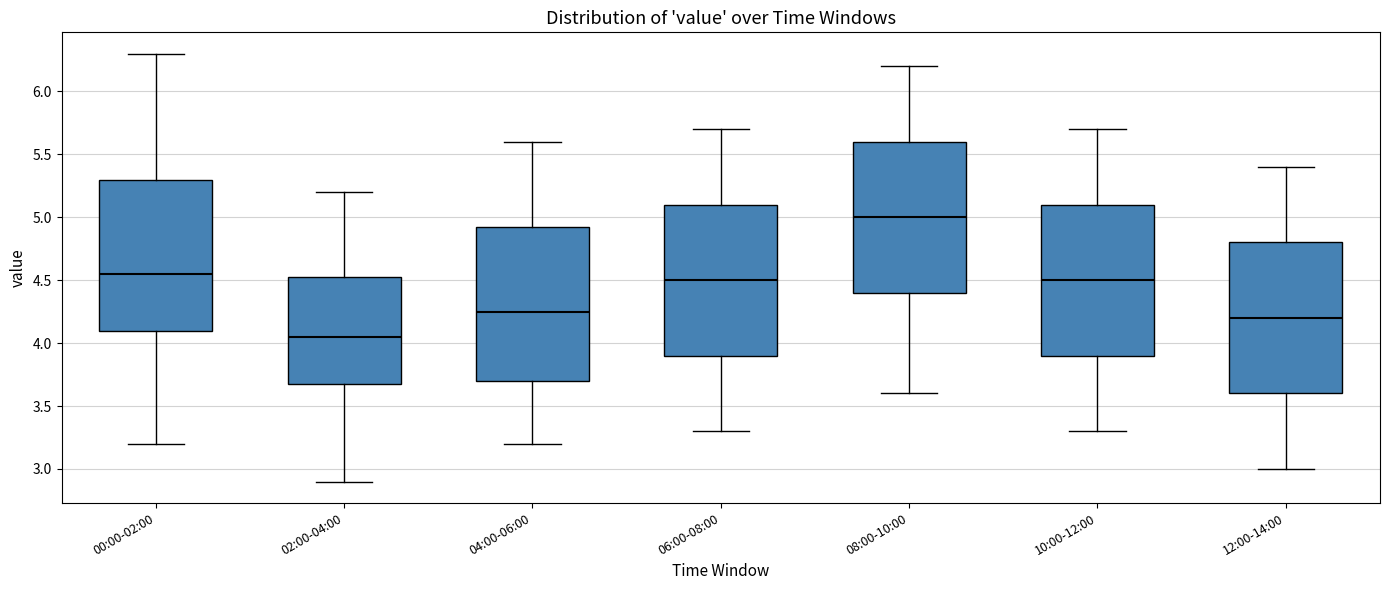

Where is the lower edge of the box for 06:00-08:00 on the y-axis? The values are not printed on the chart, so give them approximately, as read against the axis.

3.90